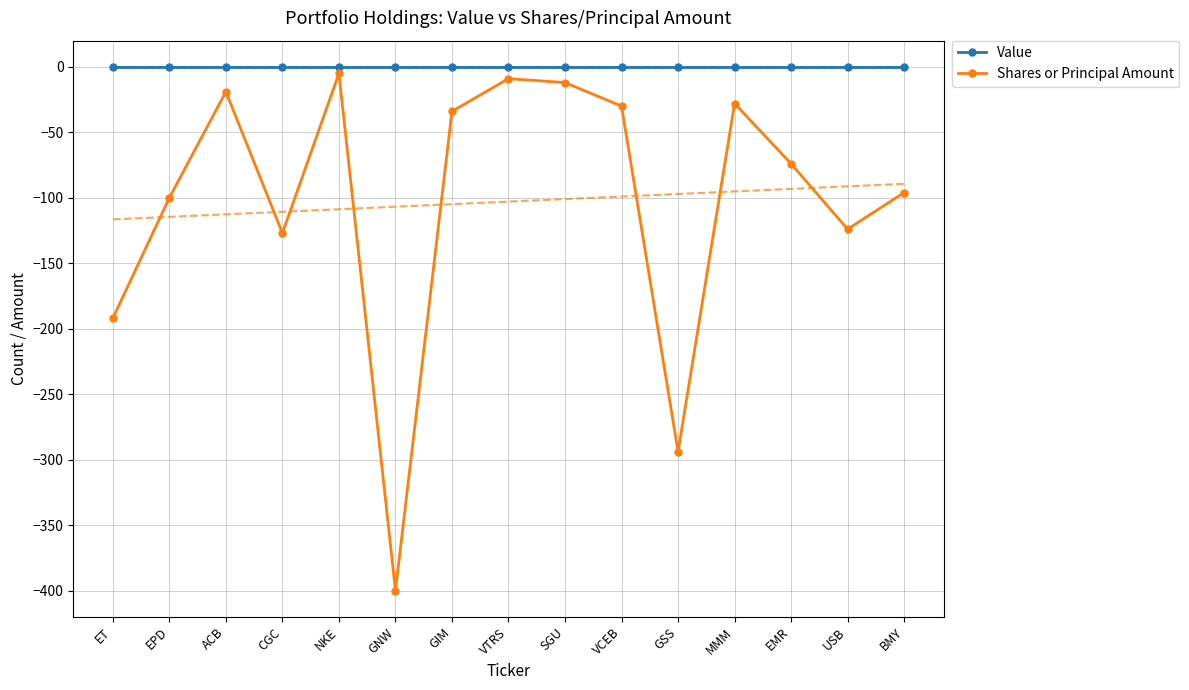

Which series changed the most between EPD and VTRS?

Shares or Principal Amount